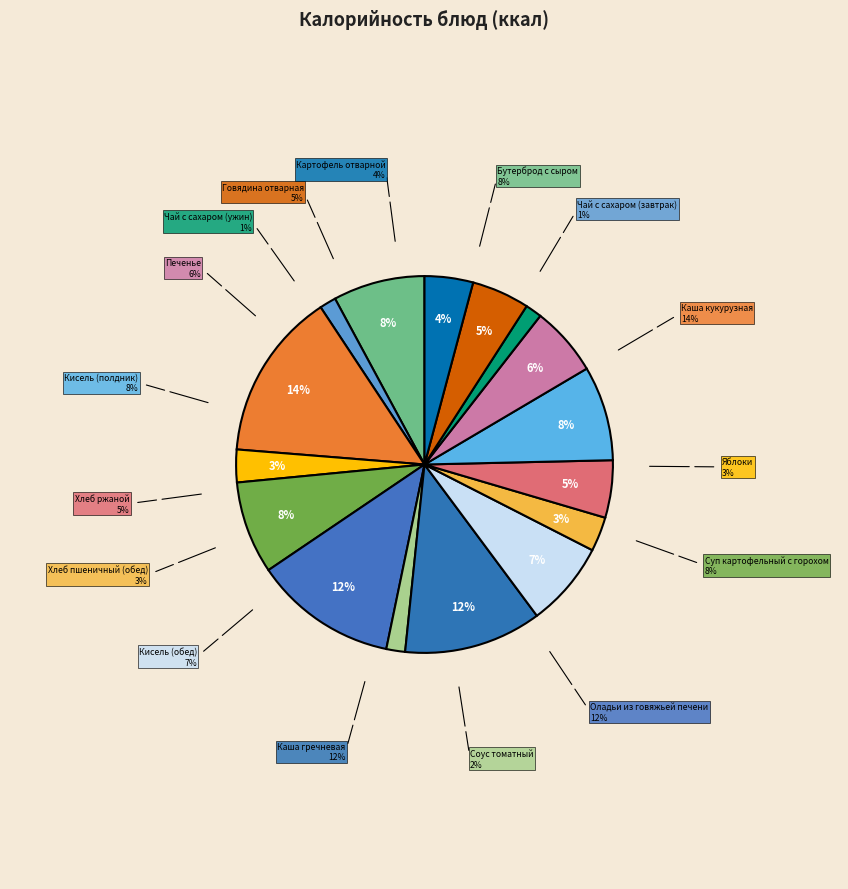

How many slices are in this pie chart?

16